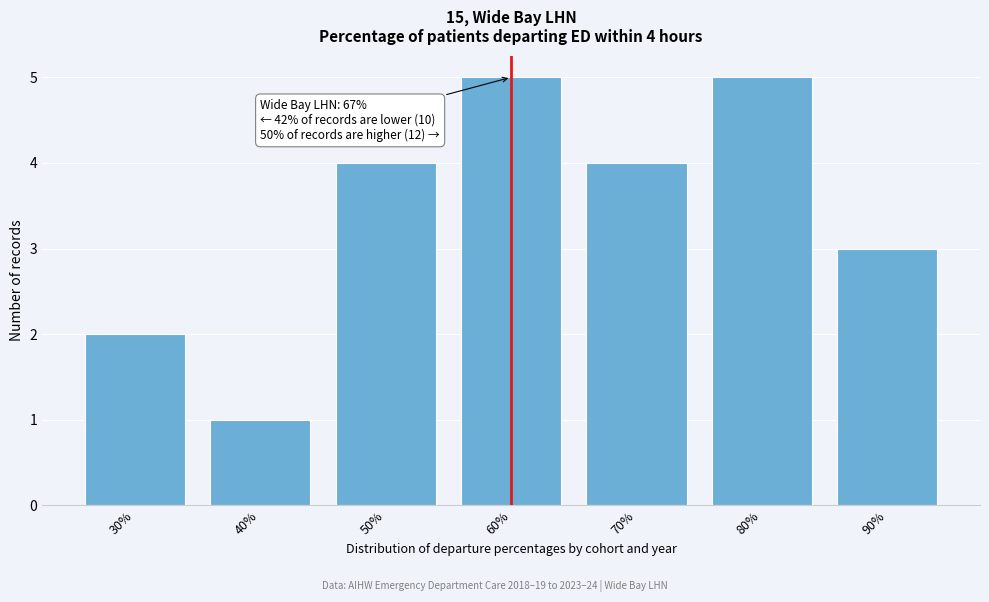

Reading right to left, transcribe all the data shown in this chart.

3	5	4	5	4	1	2